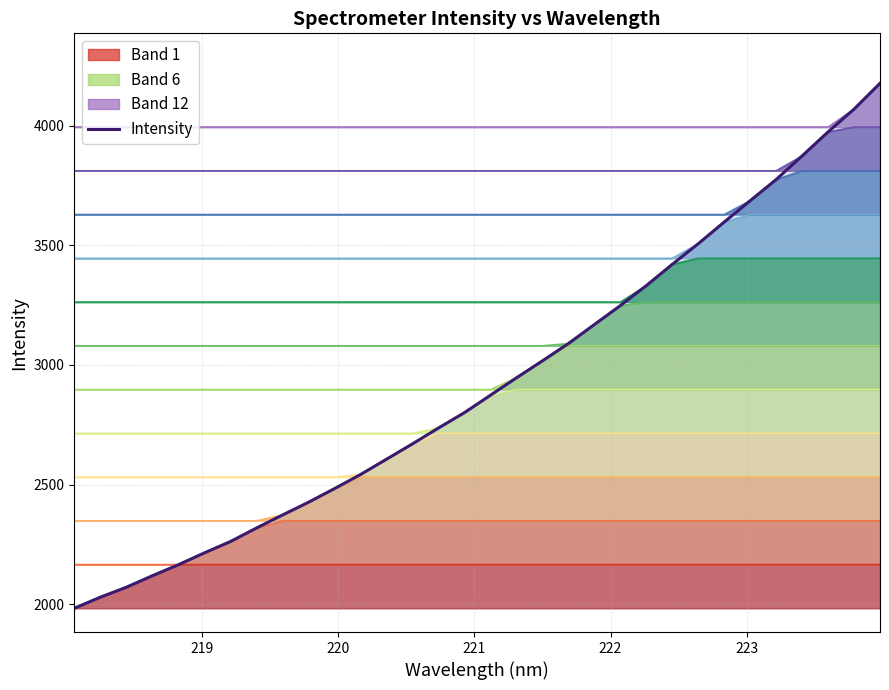

True or false: there are more than 1 points higher than both neighbors.

False